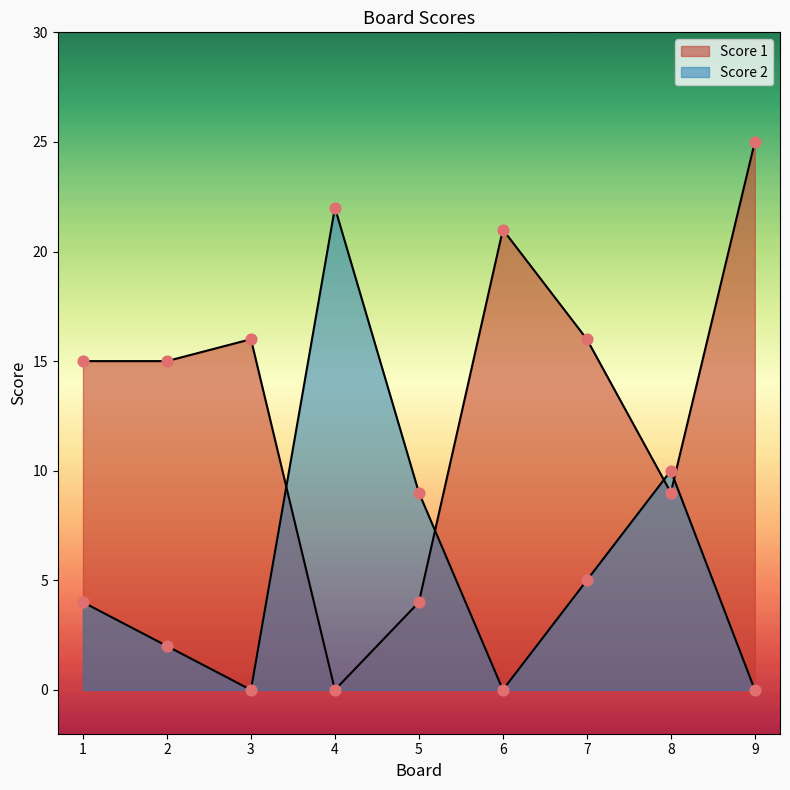

Which series reaches the maximum Y coordinate?

Score 1